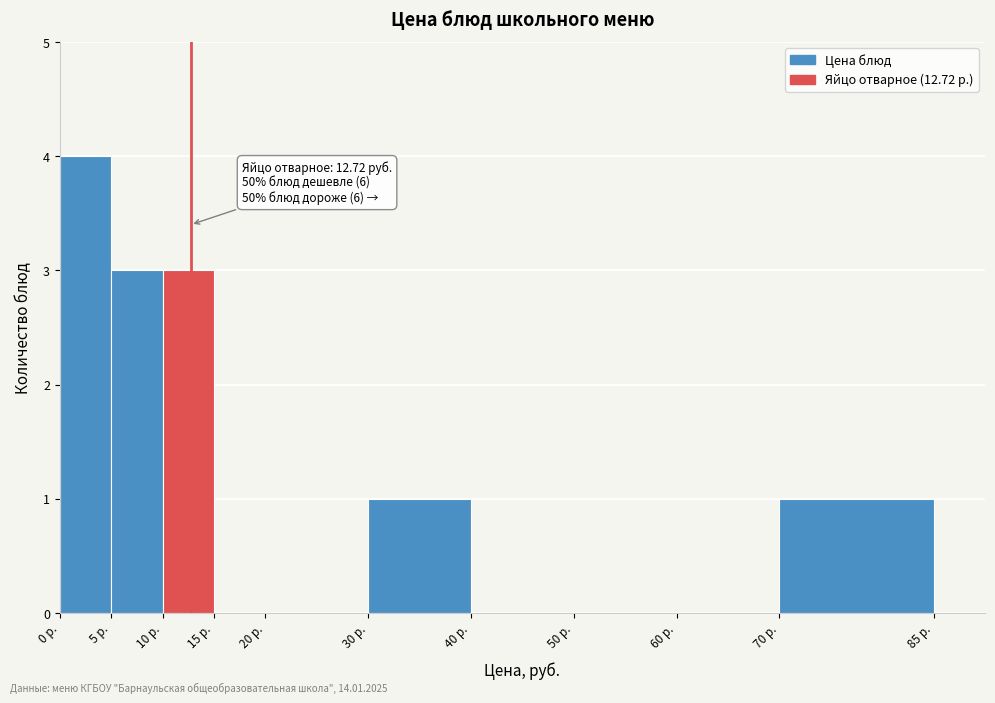

Over which range of the x-axis is the bar tallest?

0 to 5